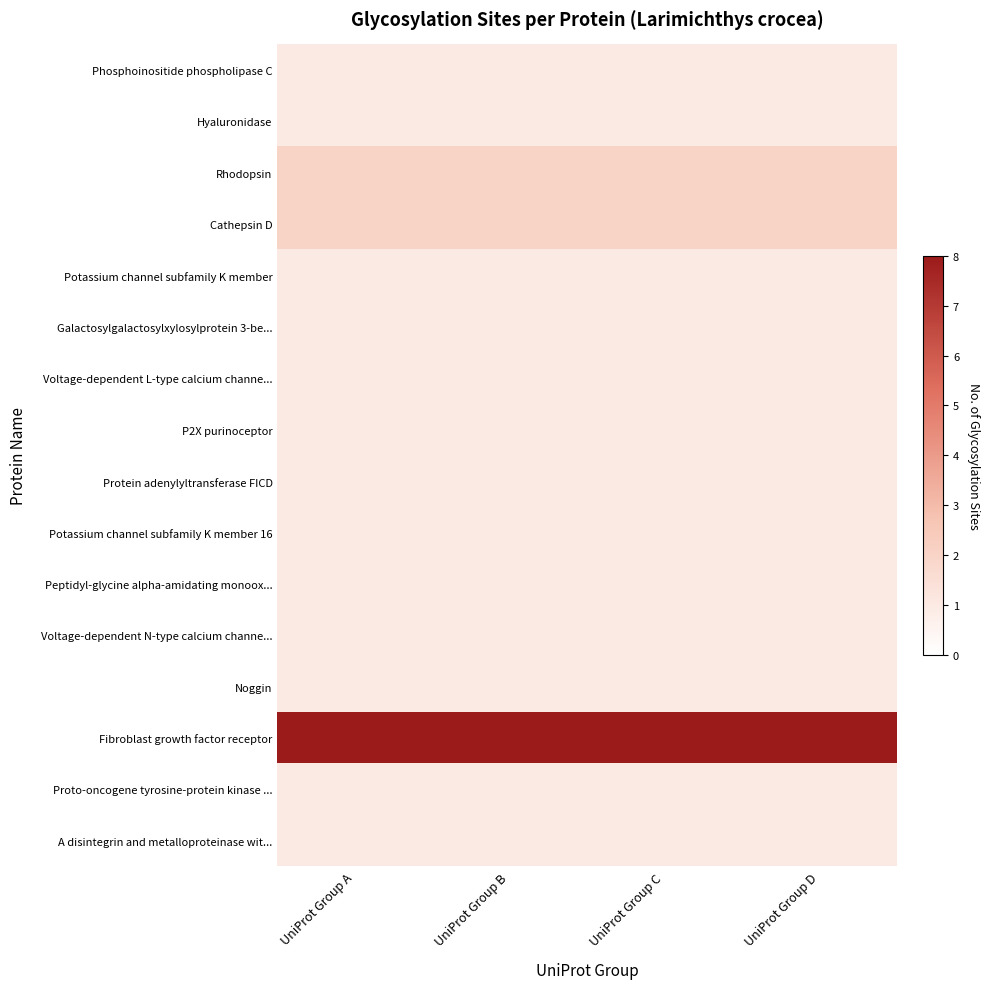

Reading left to right, transcribe all the data shown in this chart.

Phosphoinositide phospholipase C: UniProt Group A=1	UniProt Group B=1	UniProt Group C=1	UniProt Group D=1
Hyaluronidase: UniProt Group A=1	UniProt Group B=1	UniProt Group C=1	UniProt Group D=1
Rhodopsin: UniProt Group A=2	UniProt Group B=2	UniProt Group C=2	UniProt Group D=2
Cathepsin D: UniProt Group A=2	UniProt Group B=2	UniProt Group C=2	UniProt Group D=2
Potassium channel subfamily K member: UniProt Group A=1	UniProt Group B=1	UniProt Group C=1	UniProt Group D=1
Galactosylgalactosylxylosylprotein 3-be...: UniProt Group A=1	UniProt Group B=1	UniProt Group C=1	UniProt Group D=1
Voltage-dependent L-type calcium channe...: UniProt Group A=1	UniProt Group B=1	UniProt Group C=1	UniProt Group D=1
P2X purinoceptor: UniProt Group A=1	UniProt Group B=1	UniProt Group C=1	UniProt Group D=1
Protein adenylyltransferase FICD: UniProt Group A=1	UniProt Group B=1	UniProt Group C=1	UniProt Group D=1
Potassium channel subfamily K member 16: UniProt Group A=1	UniProt Group B=1	UniProt Group C=1	UniProt Group D=1
Peptidyl-glycine alpha-amidating monoox...: UniProt Group A=1	UniProt Group B=1	UniProt Group C=1	UniProt Group D=1
Voltage-dependent N-type calcium channe...: UniProt Group A=1	UniProt Group B=1	UniProt Group C=1	UniProt Group D=1
Noggin: UniProt Group A=1	UniProt Group B=1	UniProt Group C=1	UniProt Group D=1
Fibroblast growth factor receptor: UniProt Group A=8	UniProt Group B=8	UniProt Group C=8	UniProt Group D=8
Proto-oncogene tyrosine-protein kinase ...: UniProt Group A=1	UniProt Group B=1	UniProt Group C=1	UniProt Group D=1
A disintegrin and metalloproteinase wit...: UniProt Group A=1	UniProt Group B=1	UniProt Group C=1	UniProt Group D=1